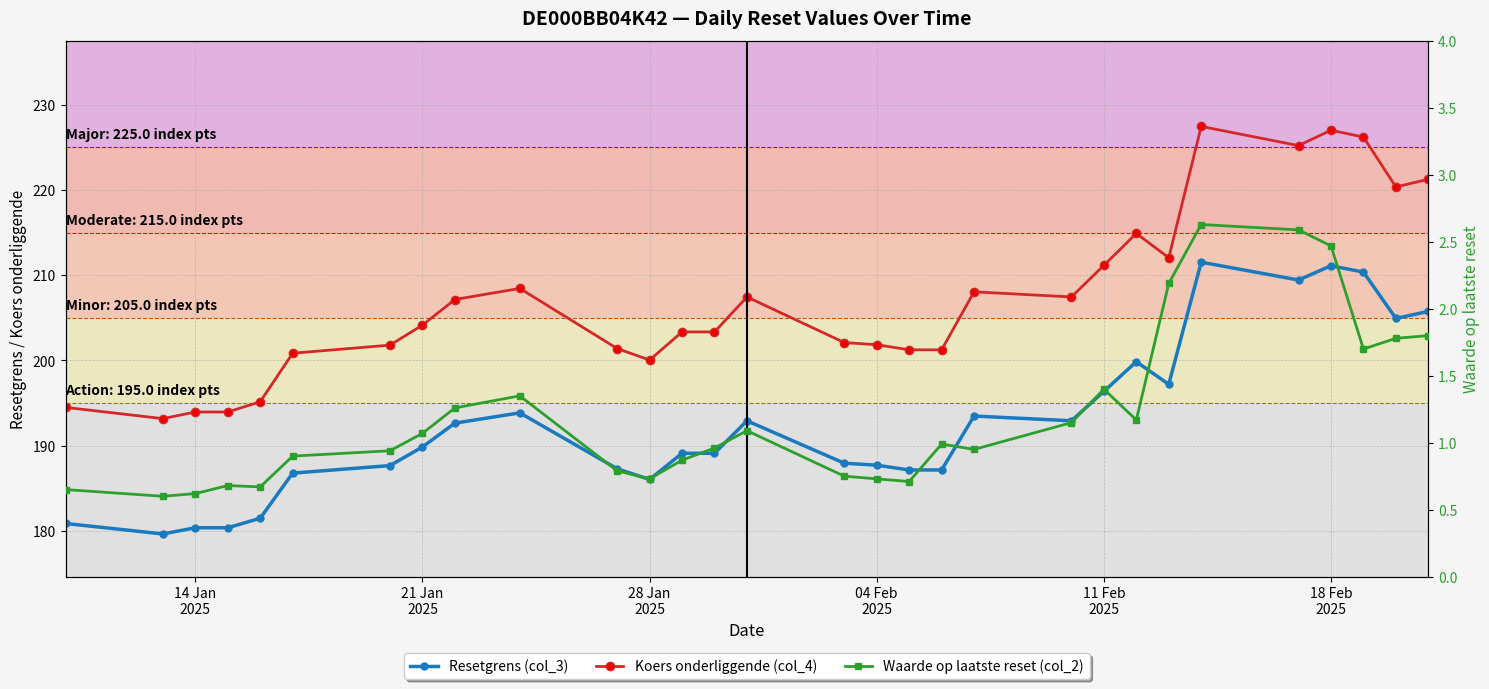

Is this an area chart (filled region under the line)?

No